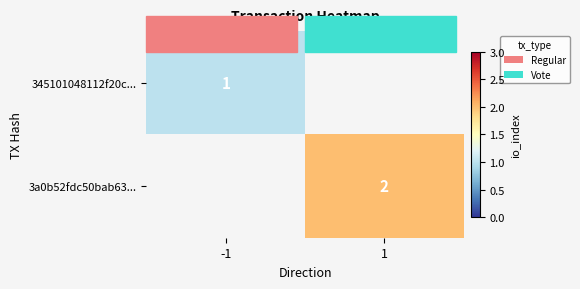

The 3a0b52fdc50bab63... series shows 2 at 1. True or false?

True